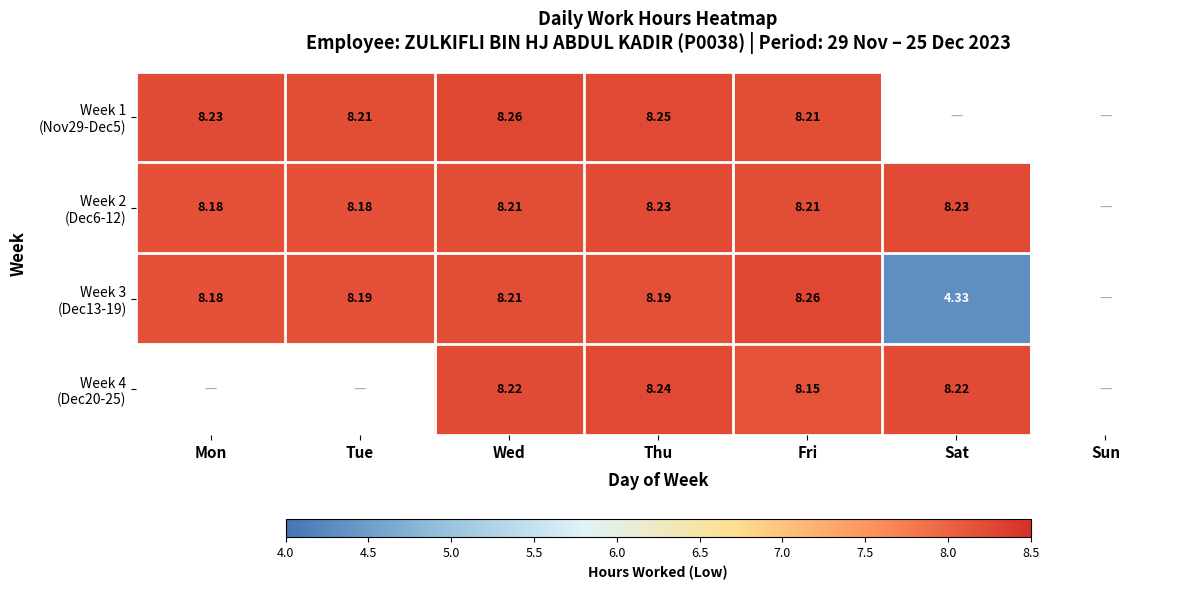

Where does the Week 4 (Dec20-25) series first go above 8?

Wed